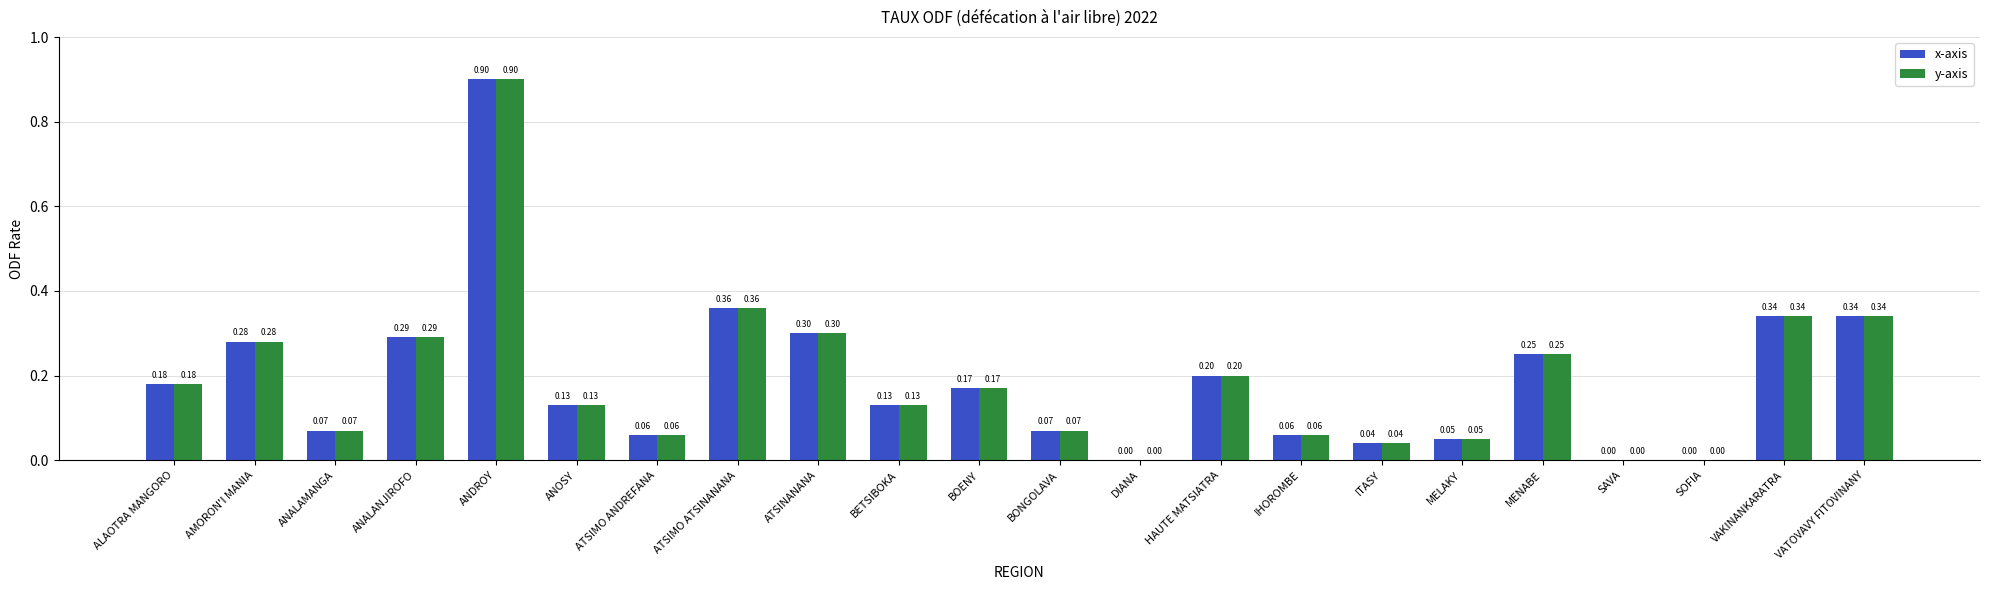

At which label does y-axis reach its peak?

ANDROY